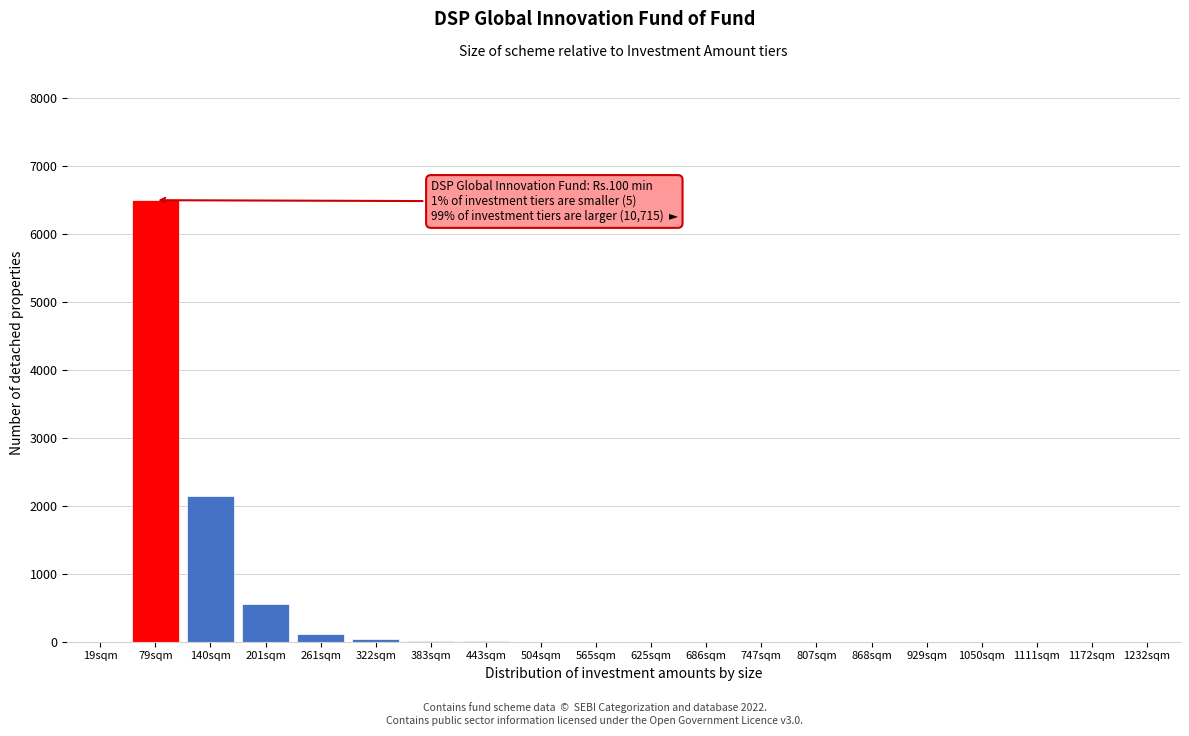

Where is the data nearest to the value 3250?

140sqm